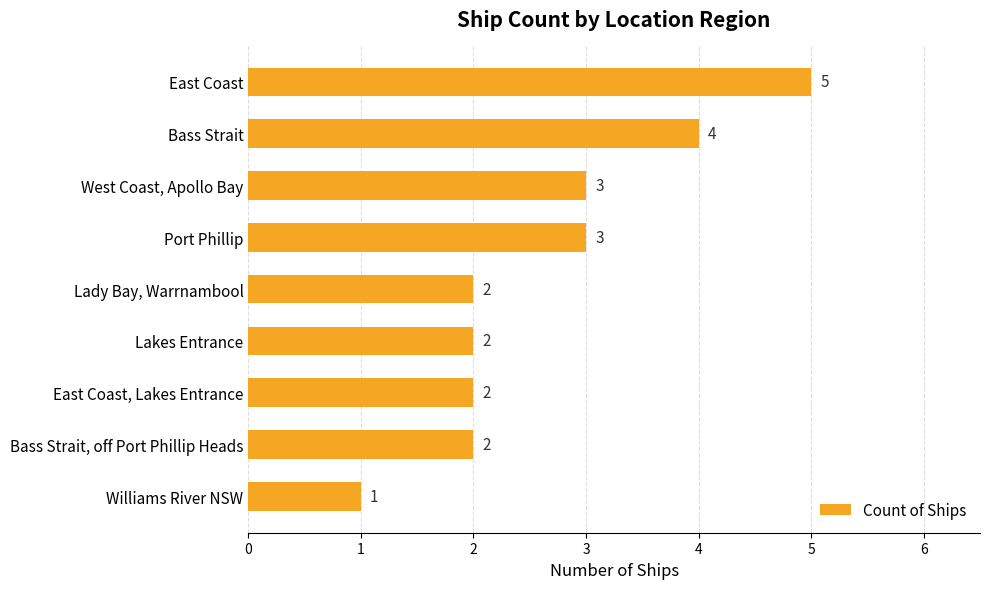

Reading top to bottom, transcribe all the data shown in this chart.

5	4	3	3	2	2	2	2	1